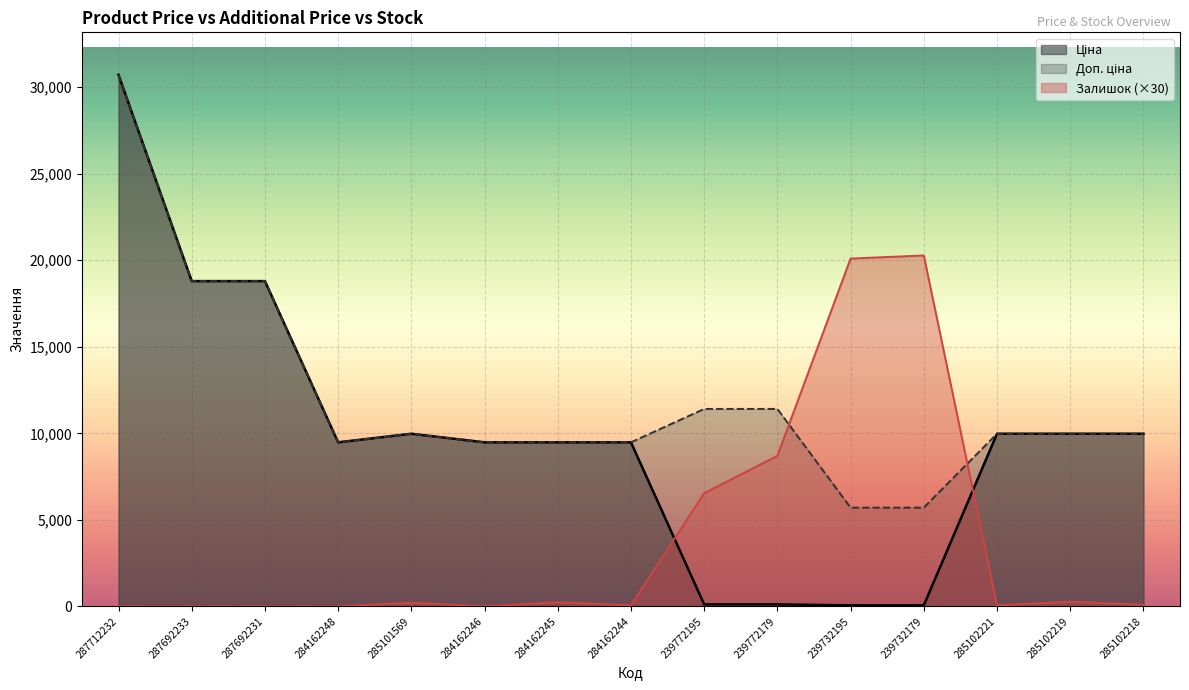

What is the sum of the Залишок values at 239772179 and 285102221?

8760.0